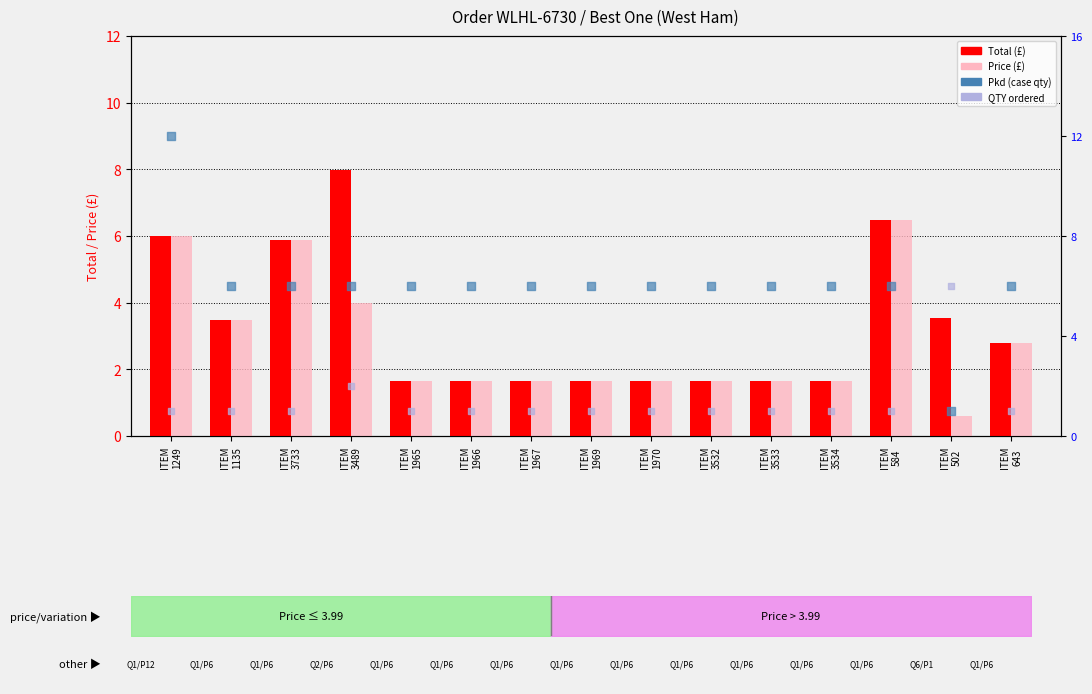

What are all the series names shown in the legend?

Total, Price, Pkd, QTY